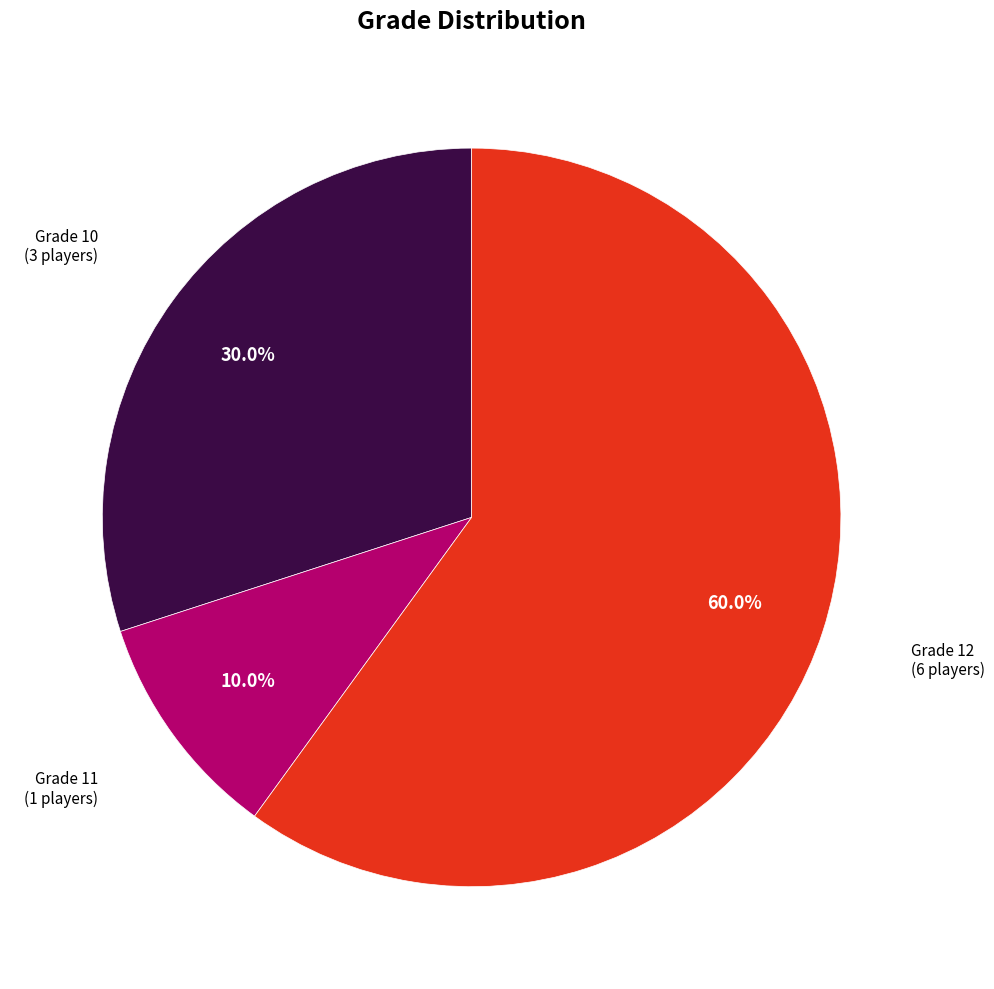

What is the smallest slice in the pie chart?

Grade 11